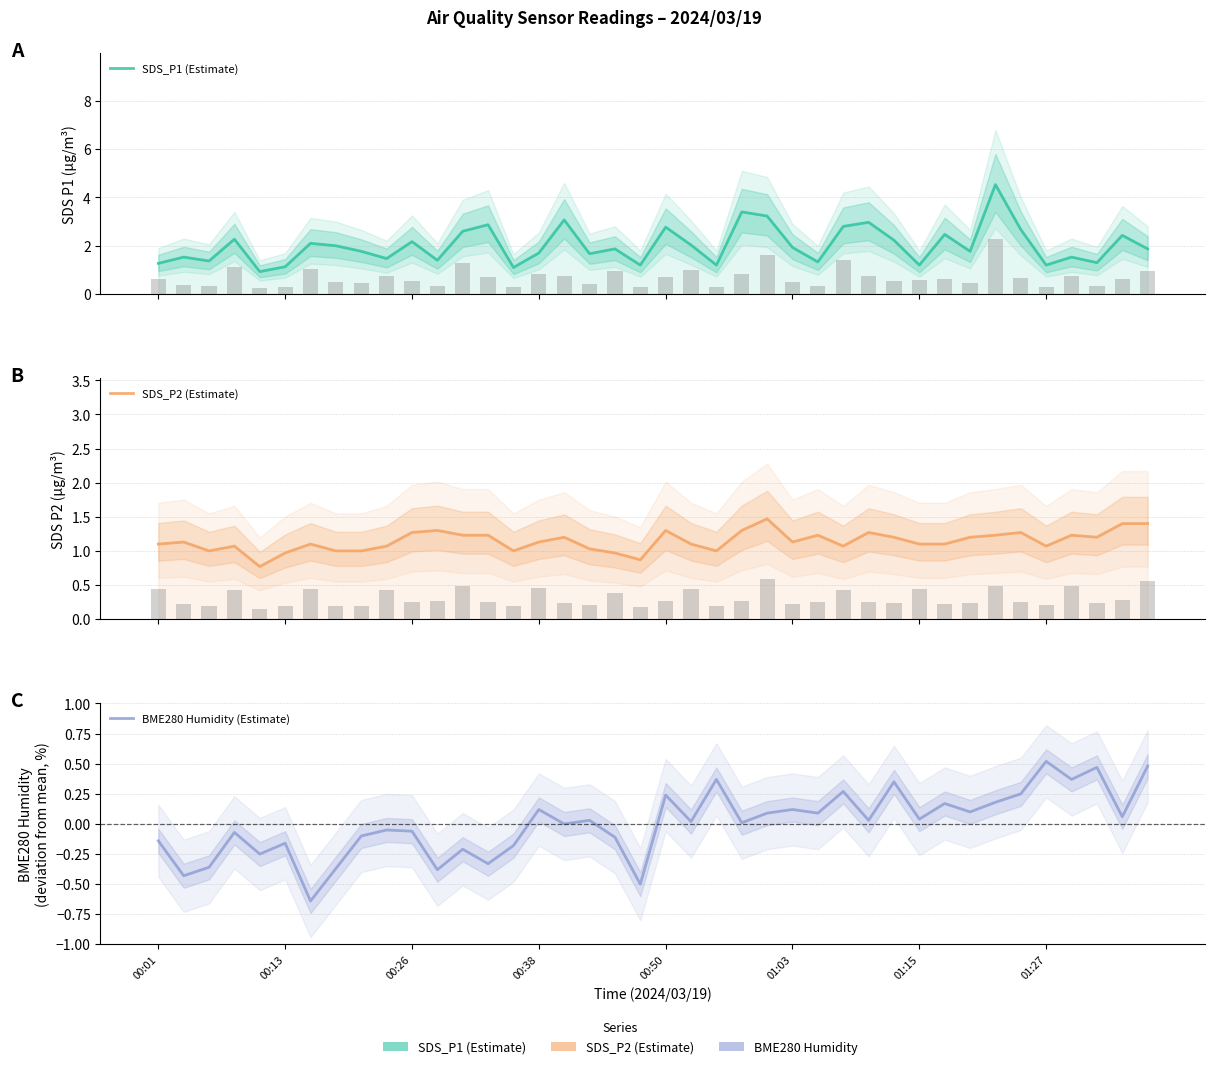

What is the sum of the SDS_P1 (Estimate) values at 13 and 12?

5.5